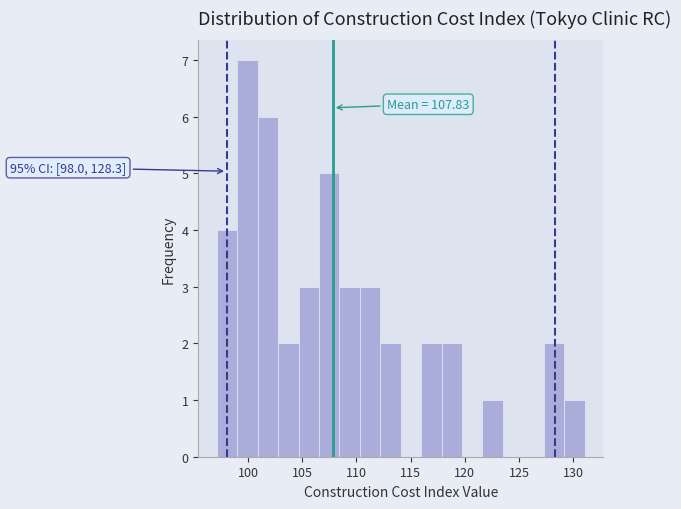

Around what value on the x-axis is the tallest bar? Give the approximate position of its centre, as read against the axis.

100.0